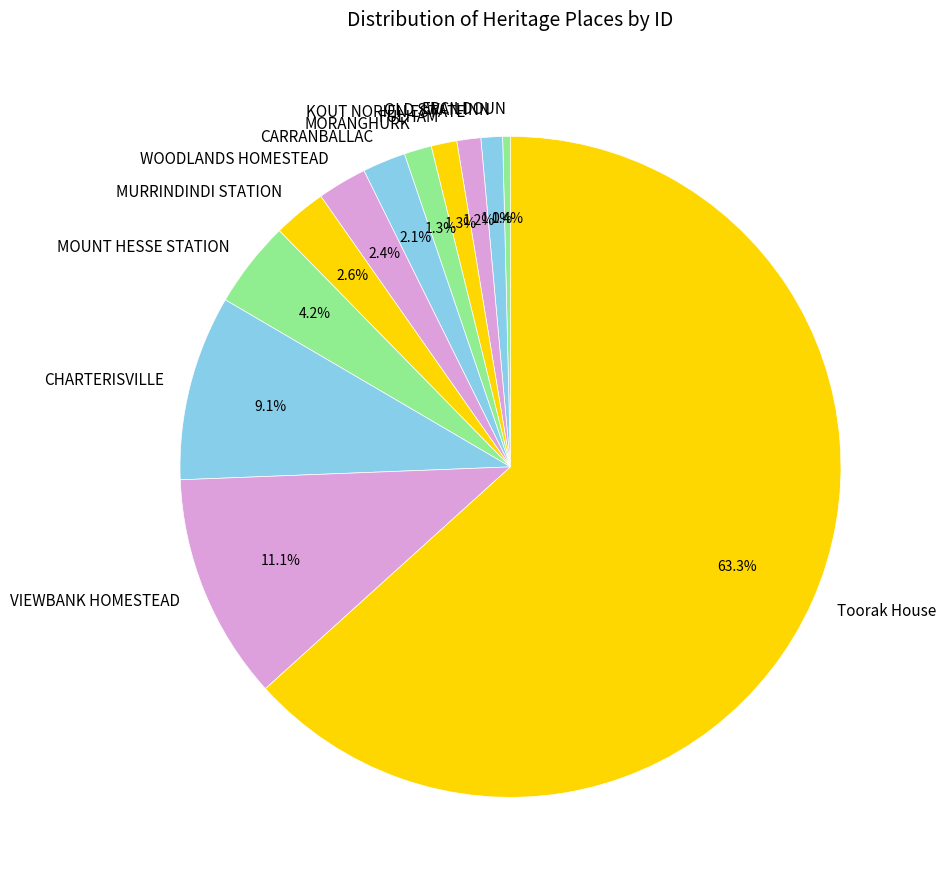

To the nearest percent, what is the difference between the largest and smallest slice percentages?

63%